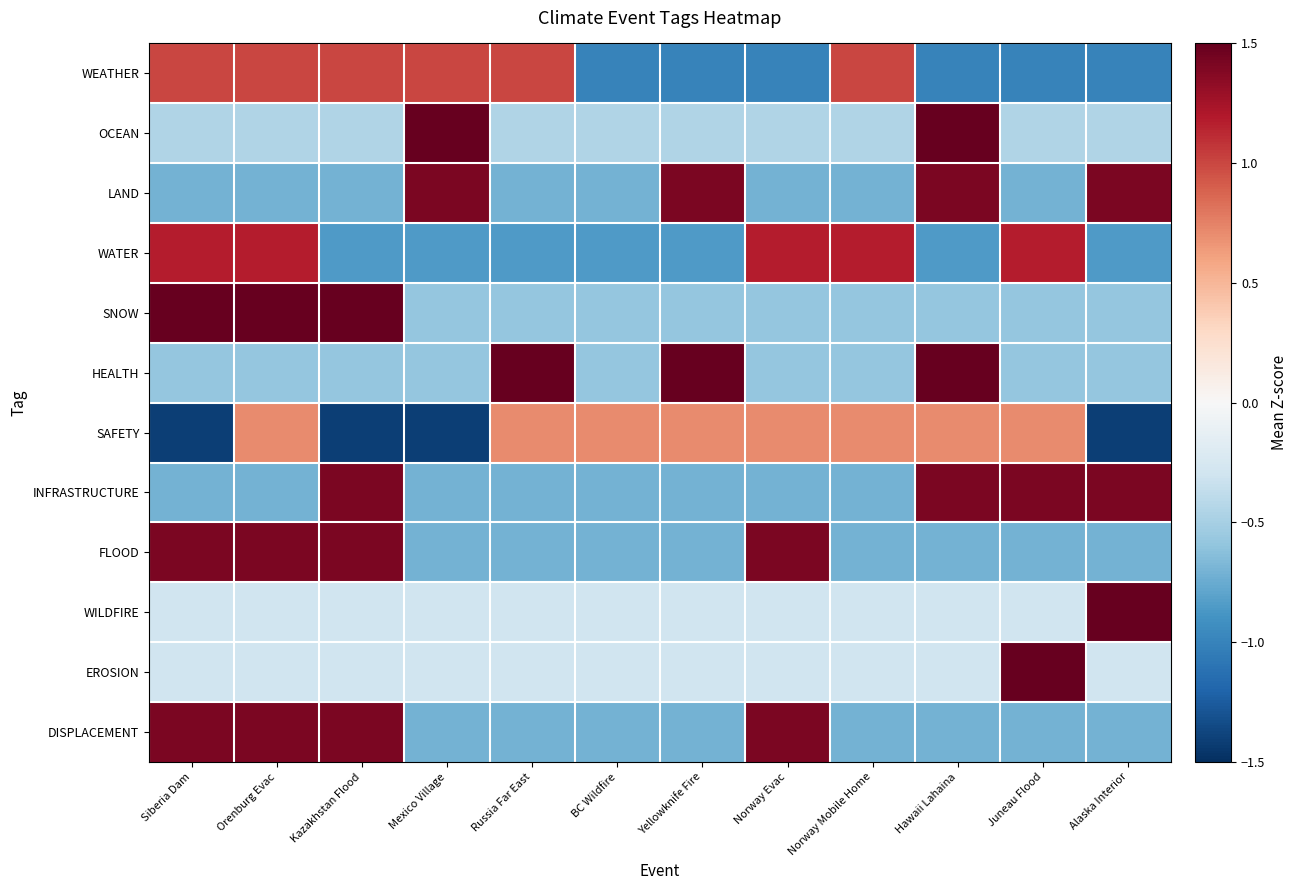

Reading left to right, transcribe all the data shown in this chart.

WEATHER: Siberia Dam=1.0	Orenburg Evac=1.0	Kazakhstan Flood=1.0	Mexico Village=1.0	Russia Far East=1.0	BC Wildfire=-1.0	Yellowknife Fire=-1.0	Norway Evac=-1.0	Norway Mobile Home=1.0	Hawaii Lahaina=-1.0	Juneau Flood=-1.0	Alaska Interior=-1.0
OCEAN: Siberia Dam=-0.4	Orenburg Evac=-0.4	Kazakhstan Flood=-0.4	Mexico Village=2.2	Russia Far East=-0.4	BC Wildfire=-0.4	Yellowknife Fire=-0.4	Norway Evac=-0.4	Norway Mobile Home=-0.4	Hawaii Lahaina=2.2	Juneau Flood=-0.4	Alaska Interior=-0.4
LAND: Siberia Dam=-0.7	Orenburg Evac=-0.7	Kazakhstan Flood=-0.7	Mexico Village=1.4	Russia Far East=-0.7	BC Wildfire=-0.7	Yellowknife Fire=1.4	Norway Evac=-0.7	Norway Mobile Home=-0.7	Hawaii Lahaina=1.4	Juneau Flood=-0.7	Alaska Interior=1.4
WATER: Siberia Dam=1.2	Orenburg Evac=1.2	Kazakhstan Flood=-0.8	Mexico Village=-0.8	Russia Far East=-0.8	BC Wildfire=-0.8	Yellowknife Fire=-0.8	Norway Evac=1.2	Norway Mobile Home=1.2	Hawaii Lahaina=-0.8	Juneau Flood=1.2	Alaska Interior=-0.8
SNOW: Siberia Dam=1.7	Orenburg Evac=1.7	Kazakhstan Flood=1.7	Mexico Village=-0.6	Russia Far East=-0.6	BC Wildfire=-0.6	Yellowknife Fire=-0.6	Norway Evac=-0.6	Norway Mobile Home=-0.6	Hawaii Lahaina=-0.6	Juneau Flood=-0.6	Alaska Interior=-0.6
HEALTH: Siberia Dam=-0.6	Orenburg Evac=-0.6	Kazakhstan Flood=-0.6	Mexico Village=-0.6	Russia Far East=1.7	BC Wildfire=-0.6	Yellowknife Fire=1.7	Norway Evac=-0.6	Norway Mobile Home=-0.6	Hawaii Lahaina=1.7	Juneau Flood=-0.6	Alaska Interior=-0.6
SAFETY: Siberia Dam=-1.4	Orenburg Evac=0.7	Kazakhstan Flood=-1.4	Mexico Village=-1.4	Russia Far East=0.7	BC Wildfire=0.7	Yellowknife Fire=0.7	Norway Evac=0.7	Norway Mobile Home=0.7	Hawaii Lahaina=0.7	Juneau Flood=0.7	Alaska Interior=-1.4
INFRASTRUCTURE: Siberia Dam=-0.7	Orenburg Evac=-0.7	Kazakhstan Flood=1.4	Mexico Village=-0.7	Russia Far East=-0.7	BC Wildfire=-0.7	Yellowknife Fire=-0.7	Norway Evac=-0.7	Norway Mobile Home=-0.7	Hawaii Lahaina=1.4	Juneau Flood=1.4	Alaska Interior=1.4
FLOOD: Siberia Dam=1.4	Orenburg Evac=1.4	Kazakhstan Flood=1.4	Mexico Village=-0.7	Russia Far East=-0.7	BC Wildfire=-0.7	Yellowknife Fire=-0.7	Norway Evac=1.4	Norway Mobile Home=-0.7	Hawaii Lahaina=-0.7	Juneau Flood=-0.7	Alaska Interior=-0.7
WILDFIRE: Siberia Dam=-0.3	Orenburg Evac=-0.3	Kazakhstan Flood=-0.3	Mexico Village=-0.3	Russia Far East=-0.3	BC Wildfire=-0.3	Yellowknife Fire=-0.3	Norway Evac=-0.3	Norway Mobile Home=-0.3	Hawaii Lahaina=-0.3	Juneau Flood=-0.3	Alaska Interior=3.3
EROSION: Siberia Dam=-0.3	Orenburg Evac=-0.3	Kazakhstan Flood=-0.3	Mexico Village=-0.3	Russia Far East=-0.3	BC Wildfire=-0.3	Yellowknife Fire=-0.3	Norway Evac=-0.3	Norway Mobile Home=-0.3	Hawaii Lahaina=-0.3	Juneau Flood=3.3	Alaska Interior=-0.3
DISPLACEMENT: Siberia Dam=1.4	Orenburg Evac=1.4	Kazakhstan Flood=1.4	Mexico Village=-0.7	Russia Far East=-0.7	BC Wildfire=-0.7	Yellowknife Fire=-0.7	Norway Evac=1.4	Norway Mobile Home=-0.7	Hawaii Lahaina=-0.7	Juneau Flood=-0.7	Alaska Interior=-0.7